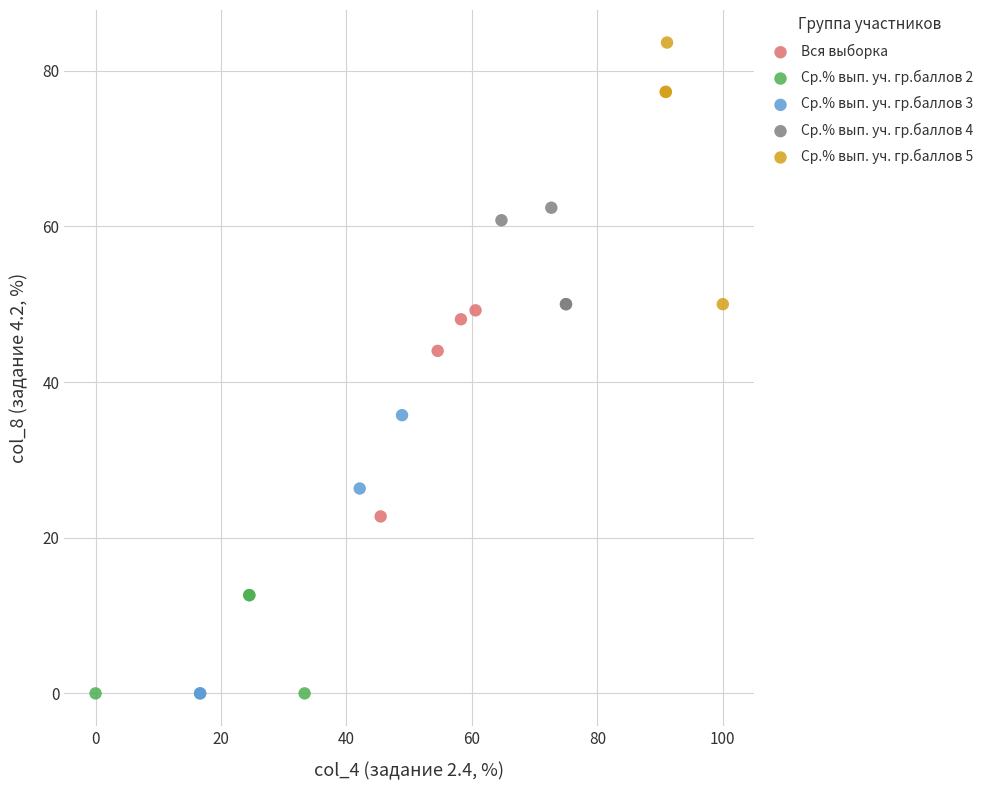

Which series contains the highest Y value?

Ср.% вып. уч. гр.баллов 5